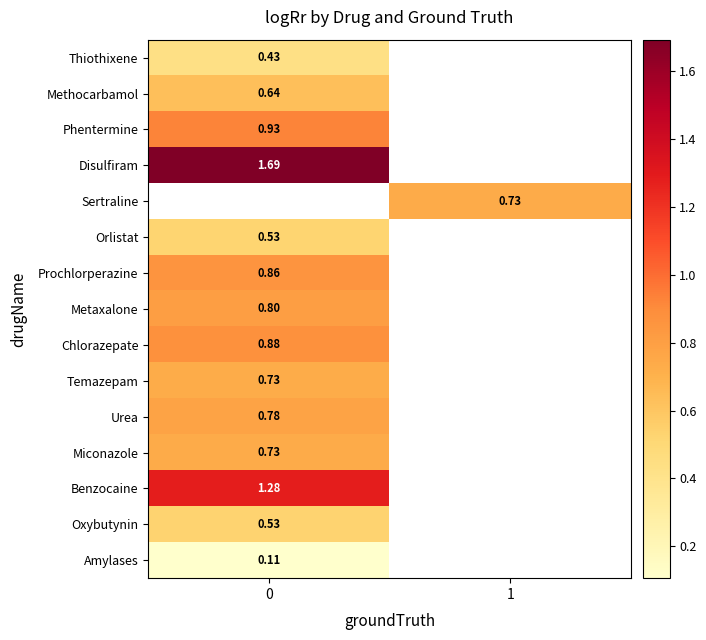

The Prochlorperazine series shows 1.1 at 0. True or false?

False